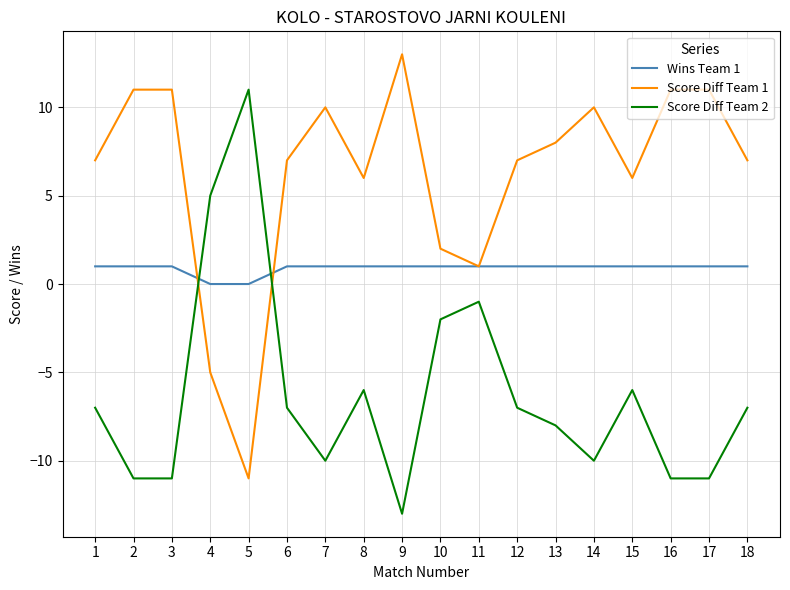

How many lines are shown in the chart?

3